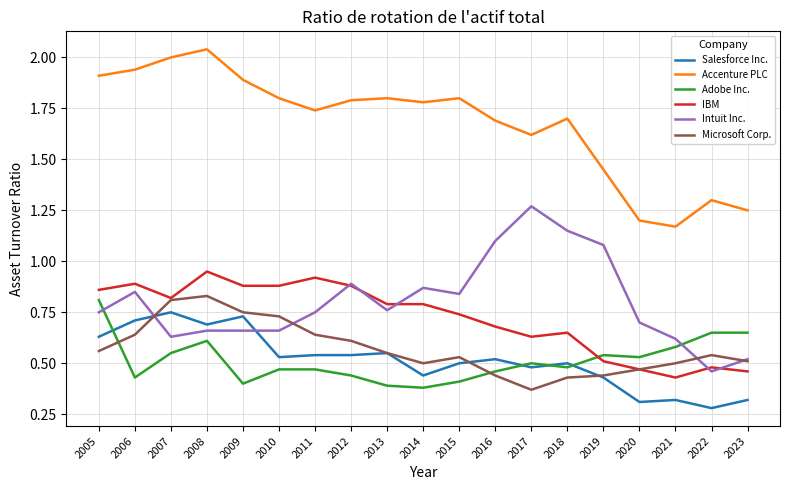

Which series has the largest total across all categories?

Accenture PLC